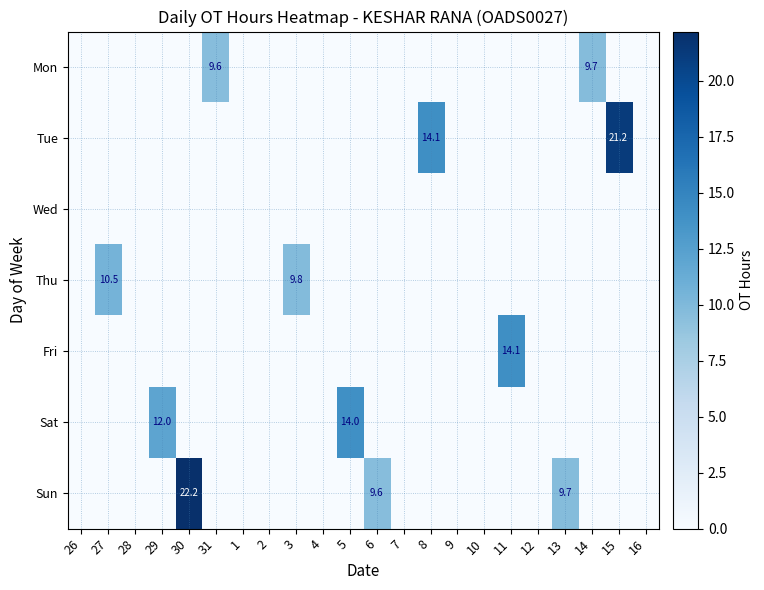

The value of Wed at 30 is 0.0. True or false?

True